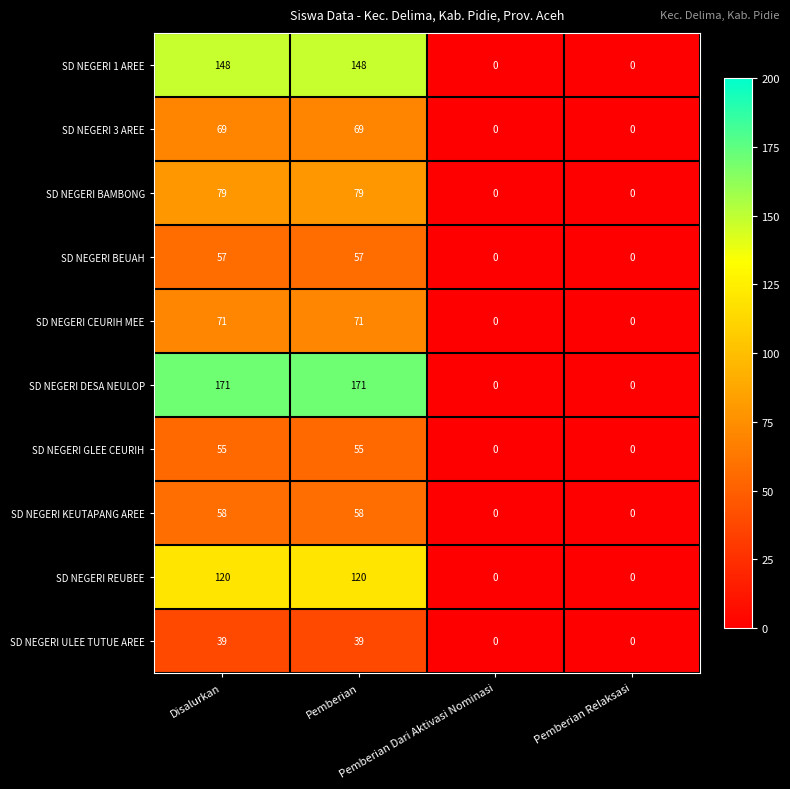

At Disalurkan, list the series in order from largest to smallest.

SD NEGERI DESA NEULOP, SD NEGERI 1 AREE, SD NEGERI REUBEE, SD NEGERI BAMBONG, SD NEGERI CEURIH MEE, SD NEGERI 3 AREE, SD NEGERI KEUTAPANG AREE, SD NEGERI BEUAH, SD NEGERI GLEE CEURIH, SD NEGERI ULEE TUTUE AREE